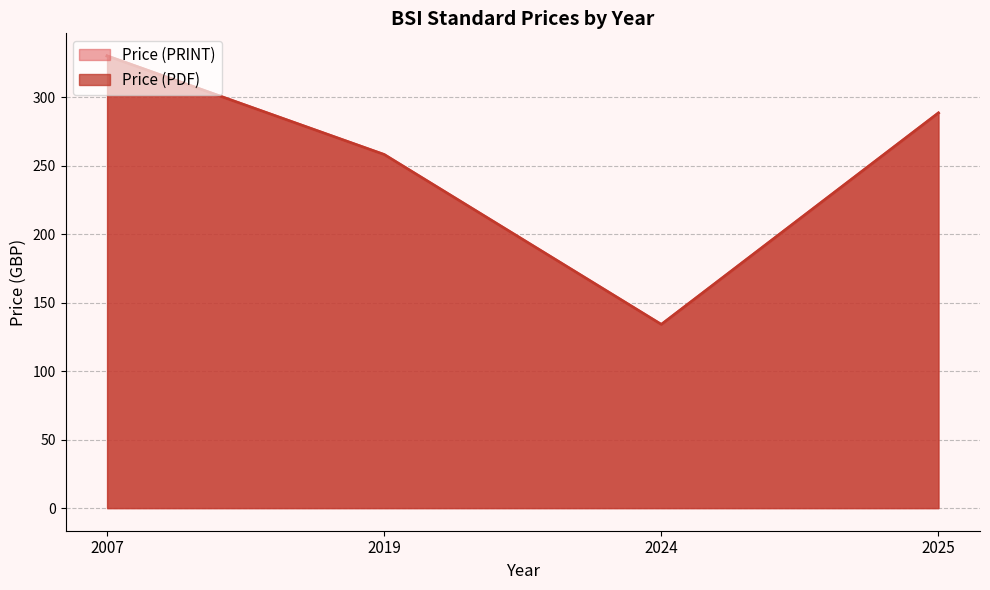

Where is Price (PDF) nearest to the value 298?

2025